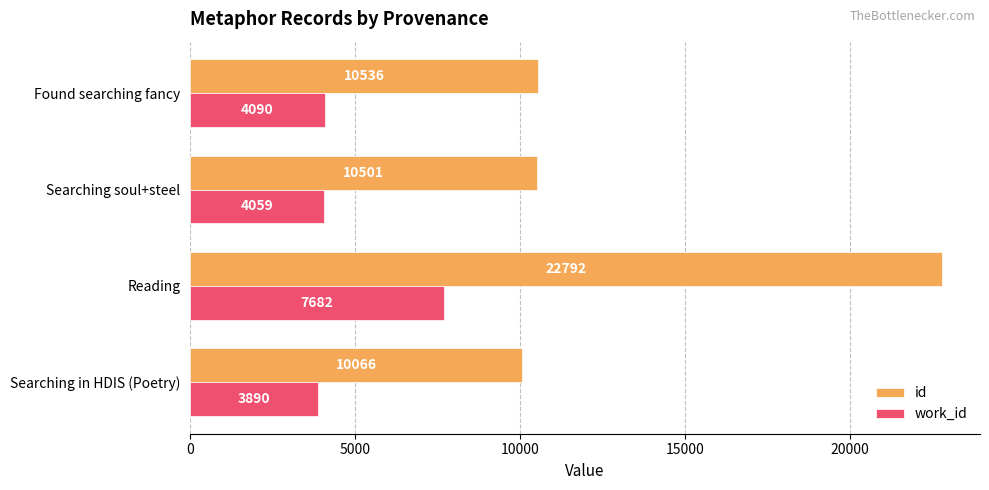

List the labels in order of work_id value, smallest first.

Searching in HDIS (Poetry), Searching soul+steel, Found searching fancy, Reading